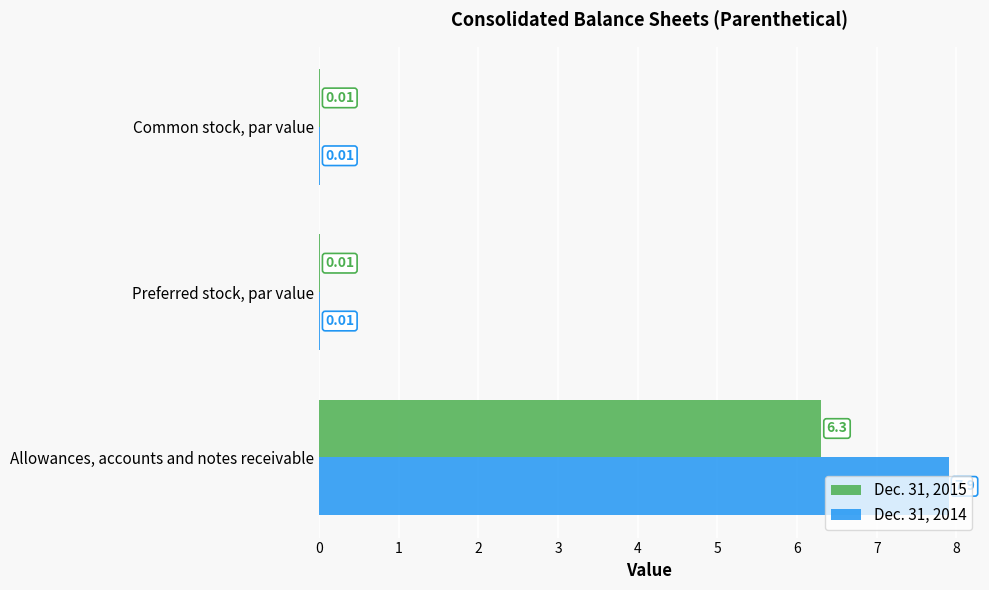

Which series changed the most between Allowances, accounts and notes receivable and Common stock, par value?

Dec. 31, 2014